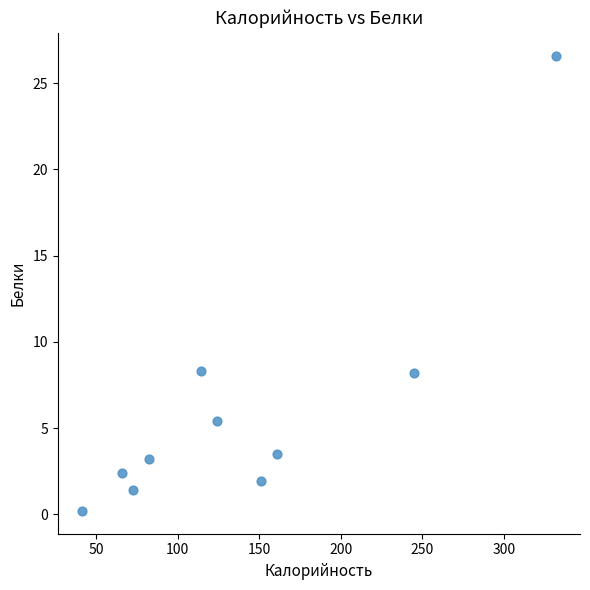

What is the range of Y values (max minus min)?

26.4